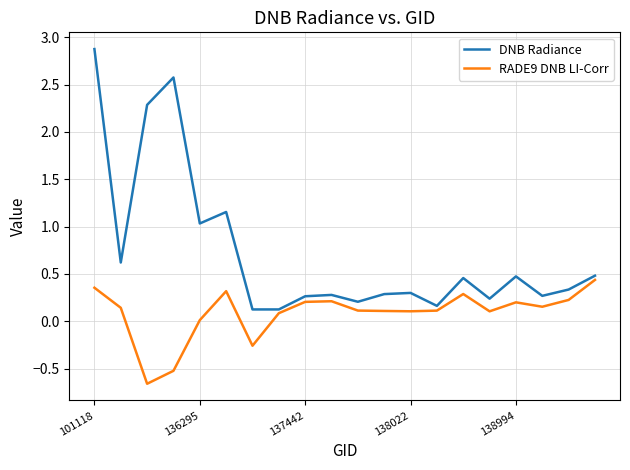

What is the difference between the maximum and minimum values in the DNB Radiance series?

2.7